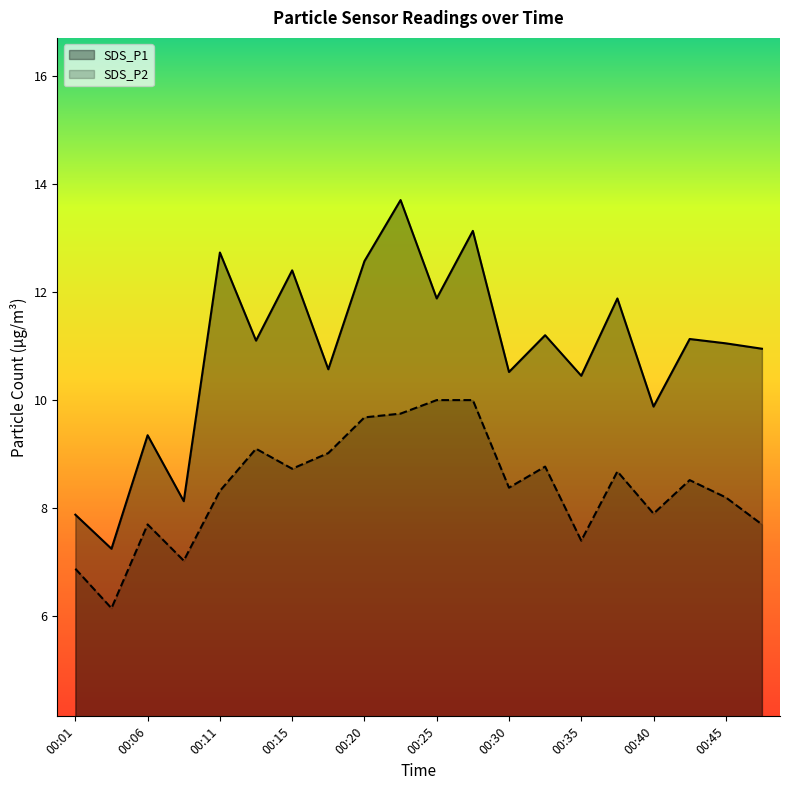

True or false: SDS_P2 has more than 2 points higher than both neighbors.

True